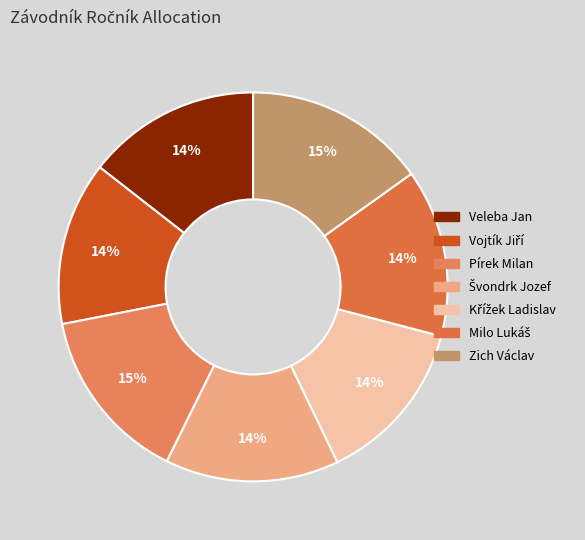

To the nearest percent, what is the difference between the Křížek Ladislav and Veleba Jan slice percentages?

1%